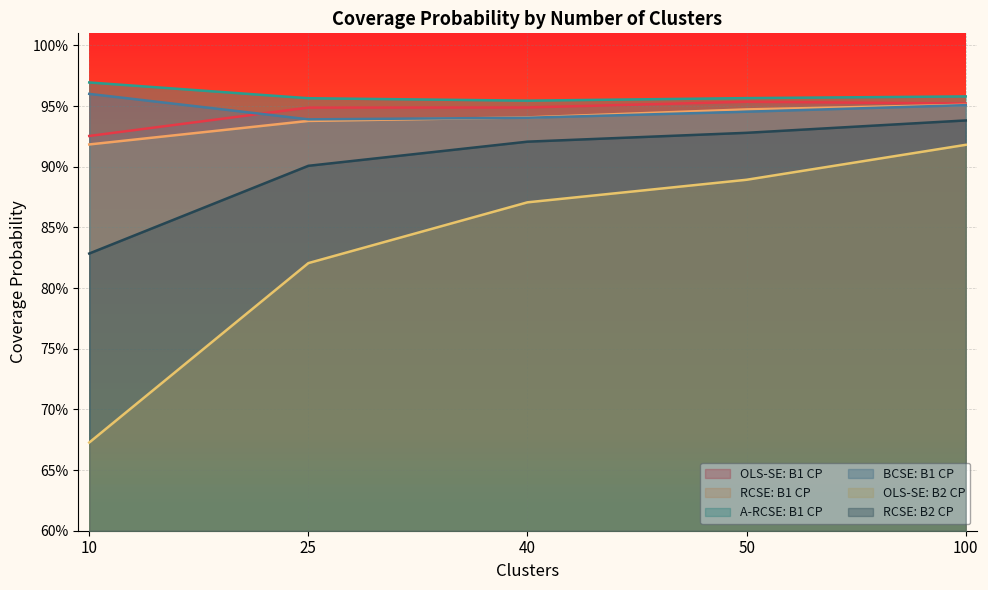

How many distinct data groups are displayed?

6